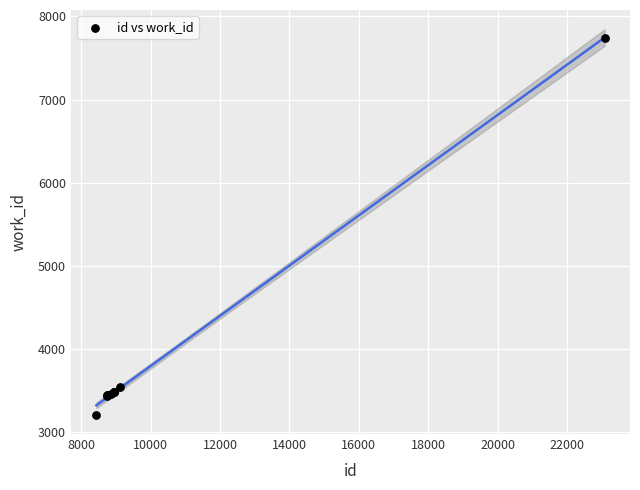

What Y value in the scatter plot is closest to 5476?

3541